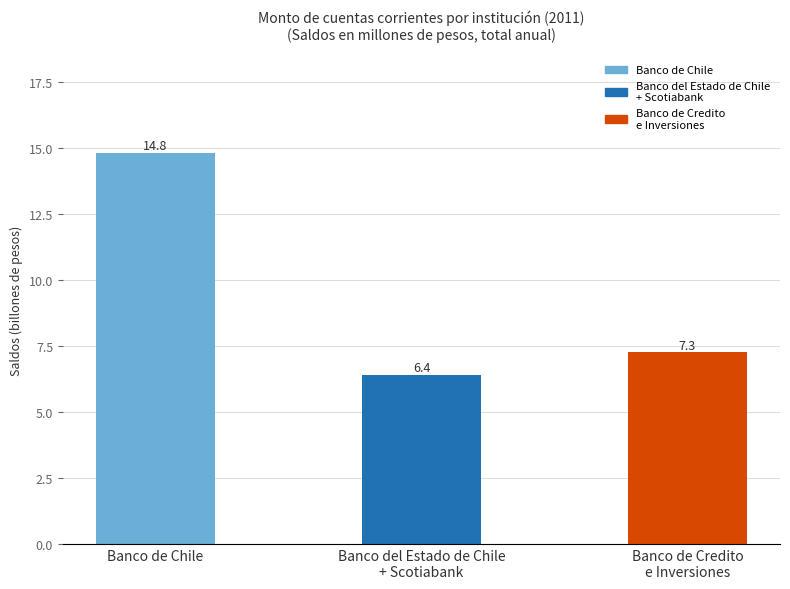

What is the value of the 3rd bar from the left?

7.3